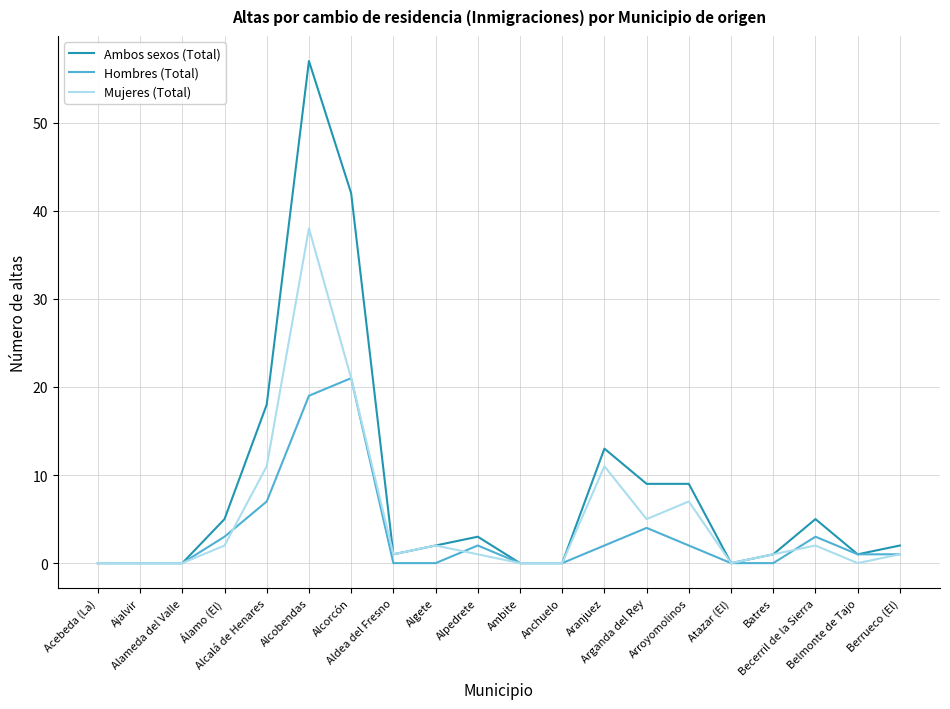

What is the sum of the Mujeres (Total) values at Anchuelo and Alpedrete?

1